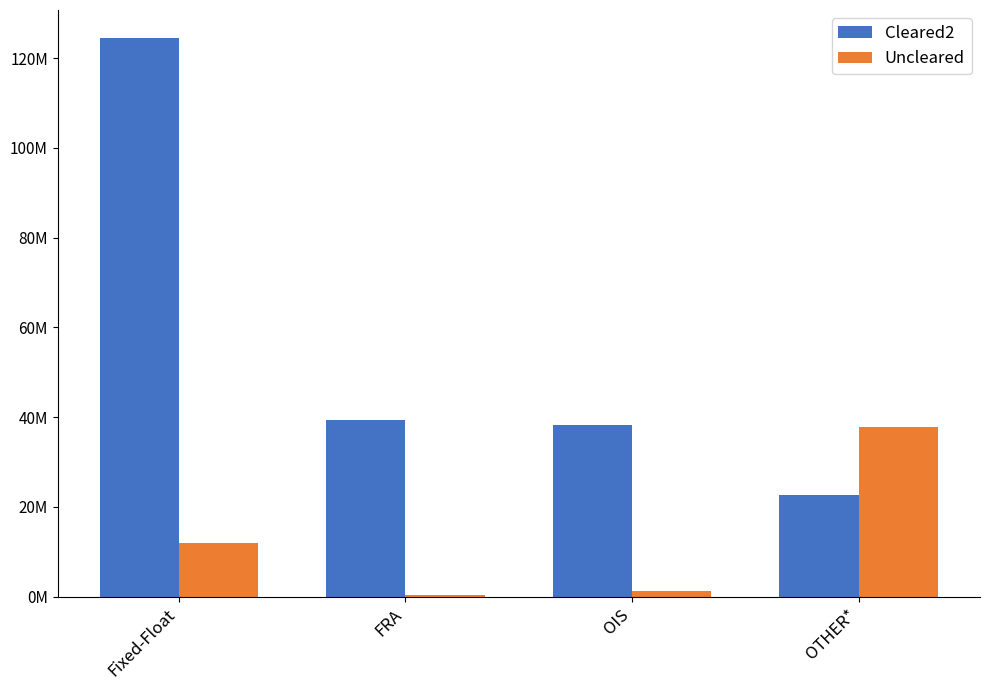

Rank the categories by Cleared2 value from highest to lowest.

Fixed-Float, FRA, OIS, OTHER*